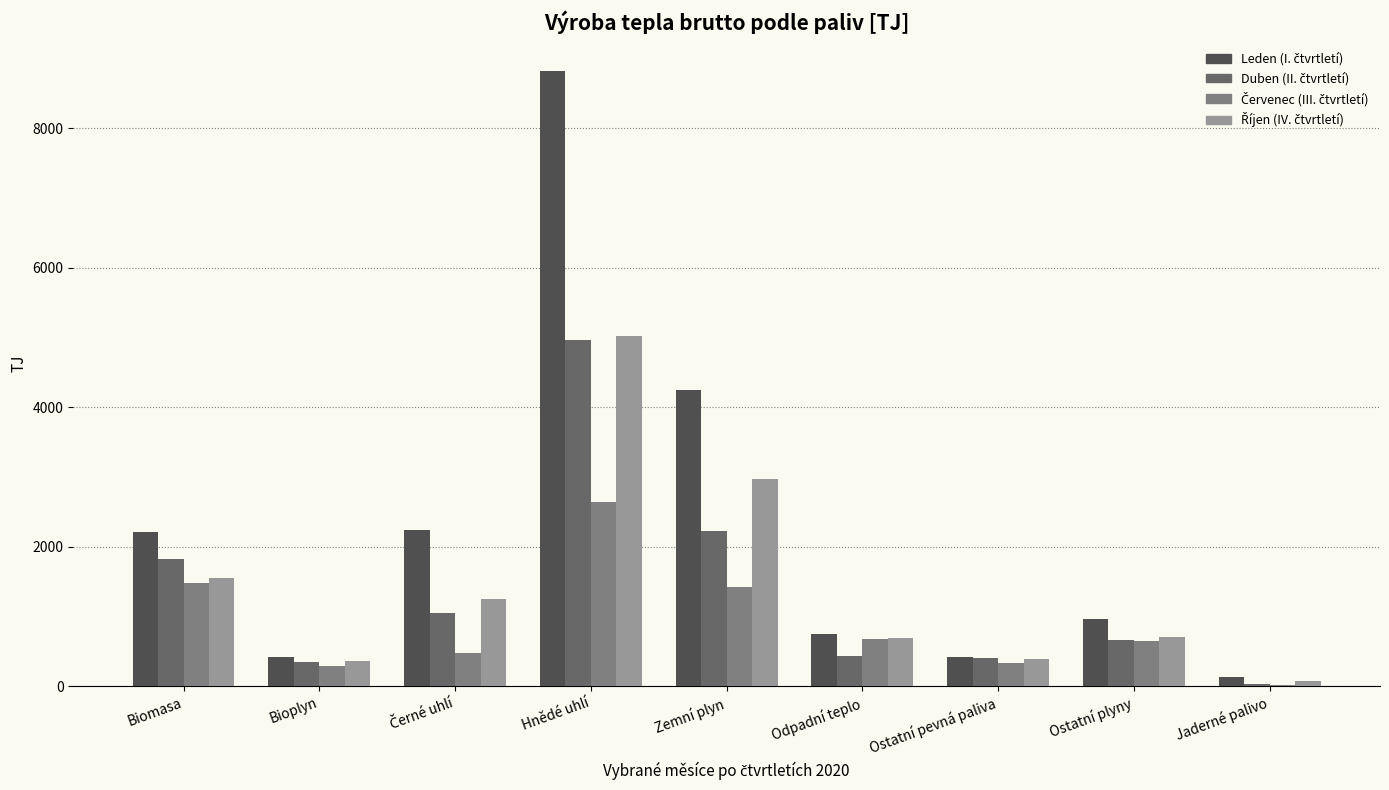

What is the total value across all series at Odpadní teplo?

2543.7